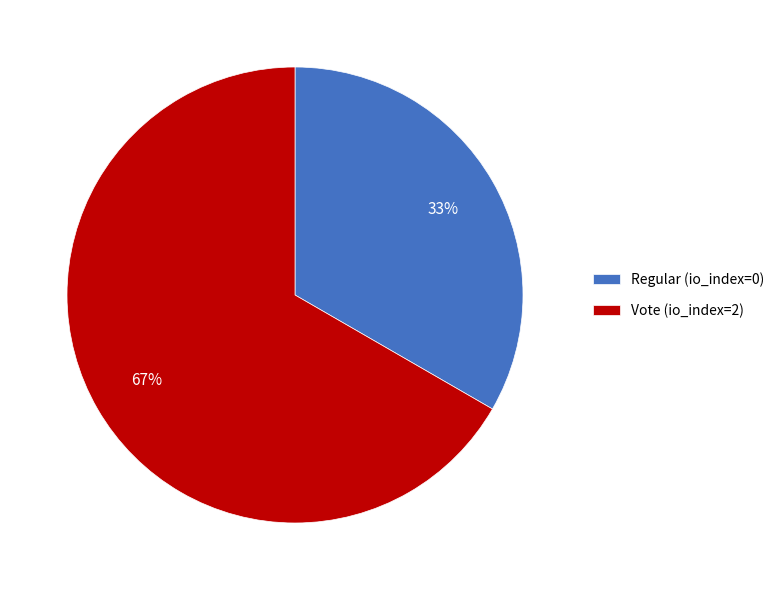

The Vote (io_index=2) slice represents 67% of the pie. True or false?

True